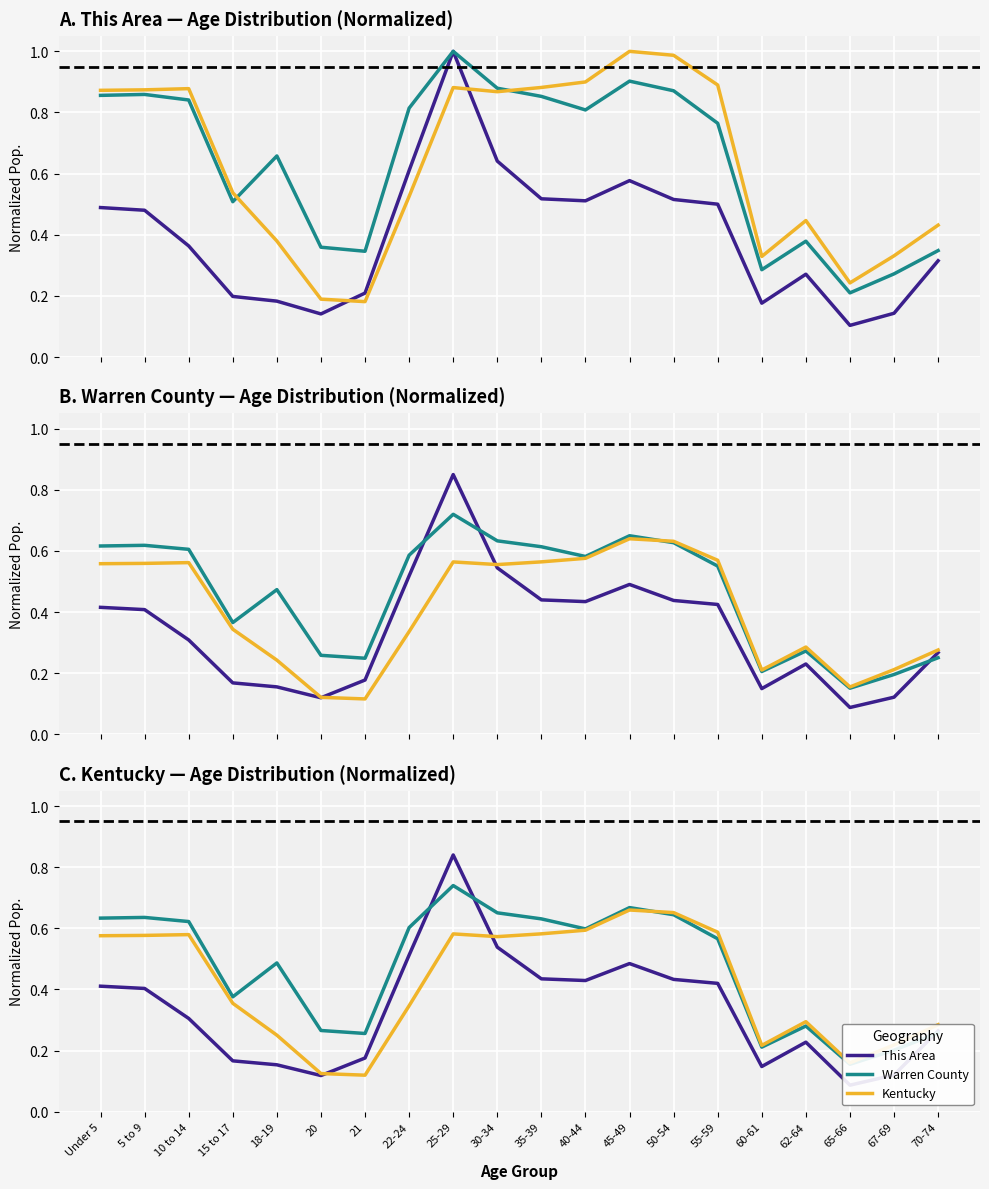

At how many categories does at least one series exceed 0?

20